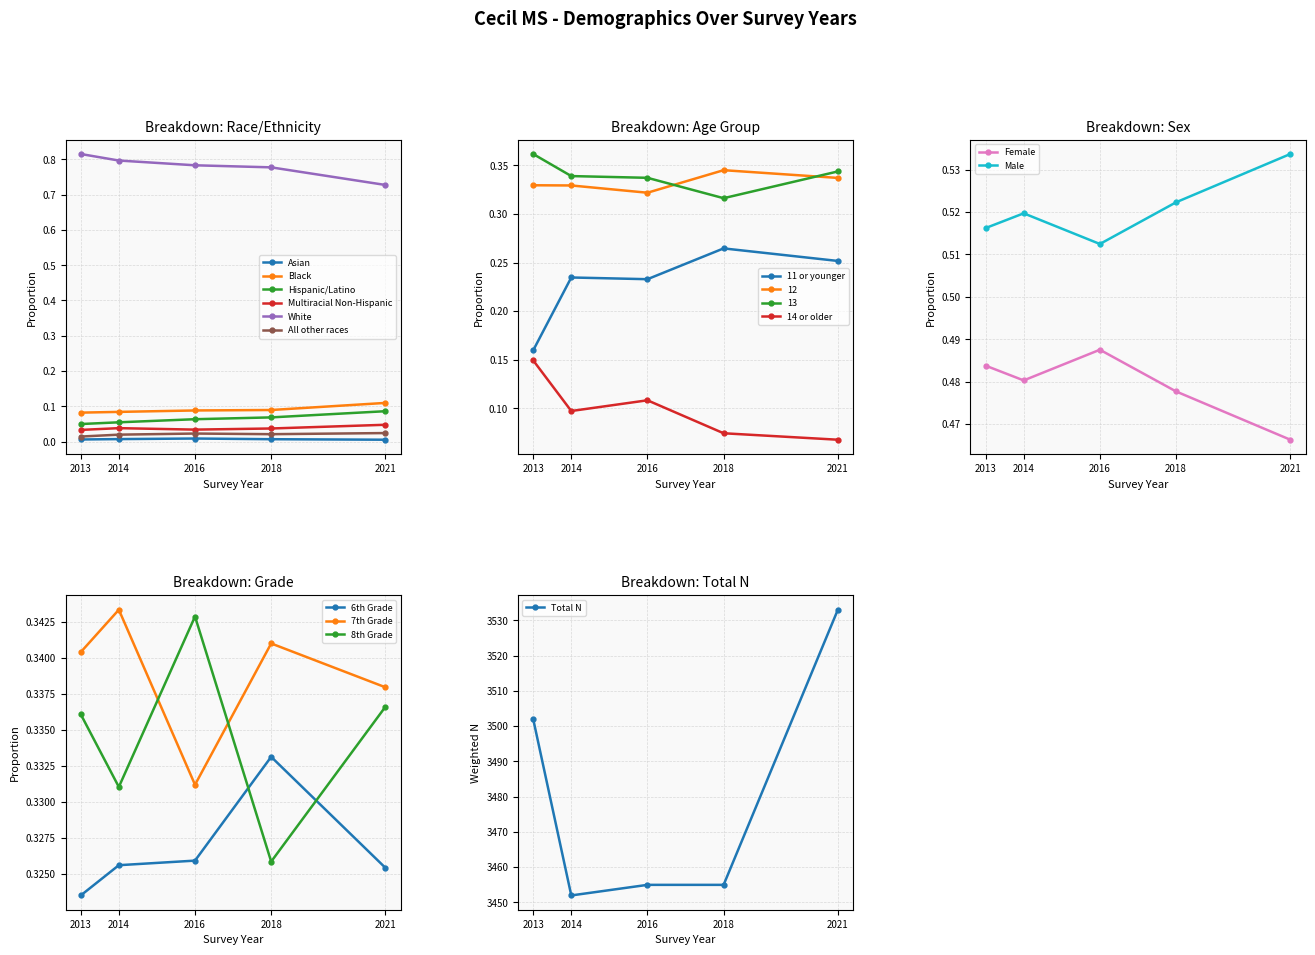

True or false: White and Hispanic/Latino intersect in this chart.

False